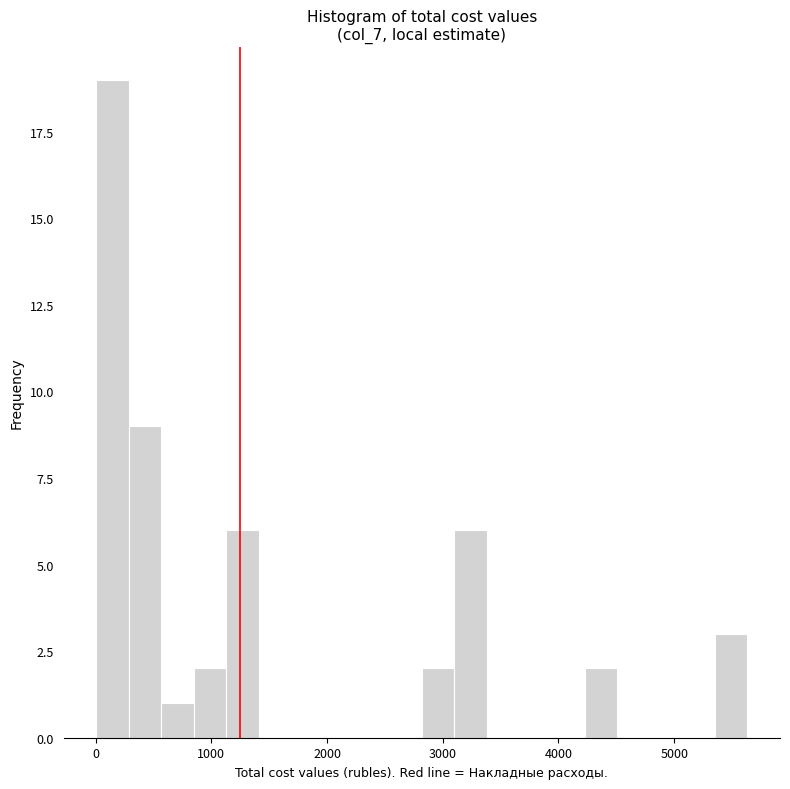

Read against the x-axis, roughly where is the centre of the tallest bar?

100